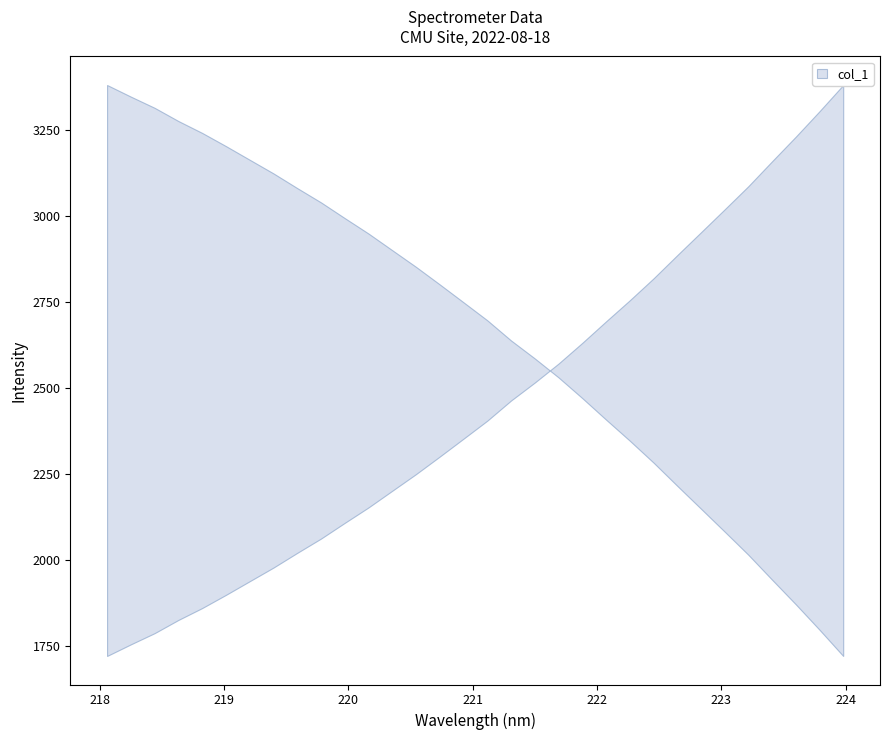

The value at 23 is 1702.3. True or false?

False